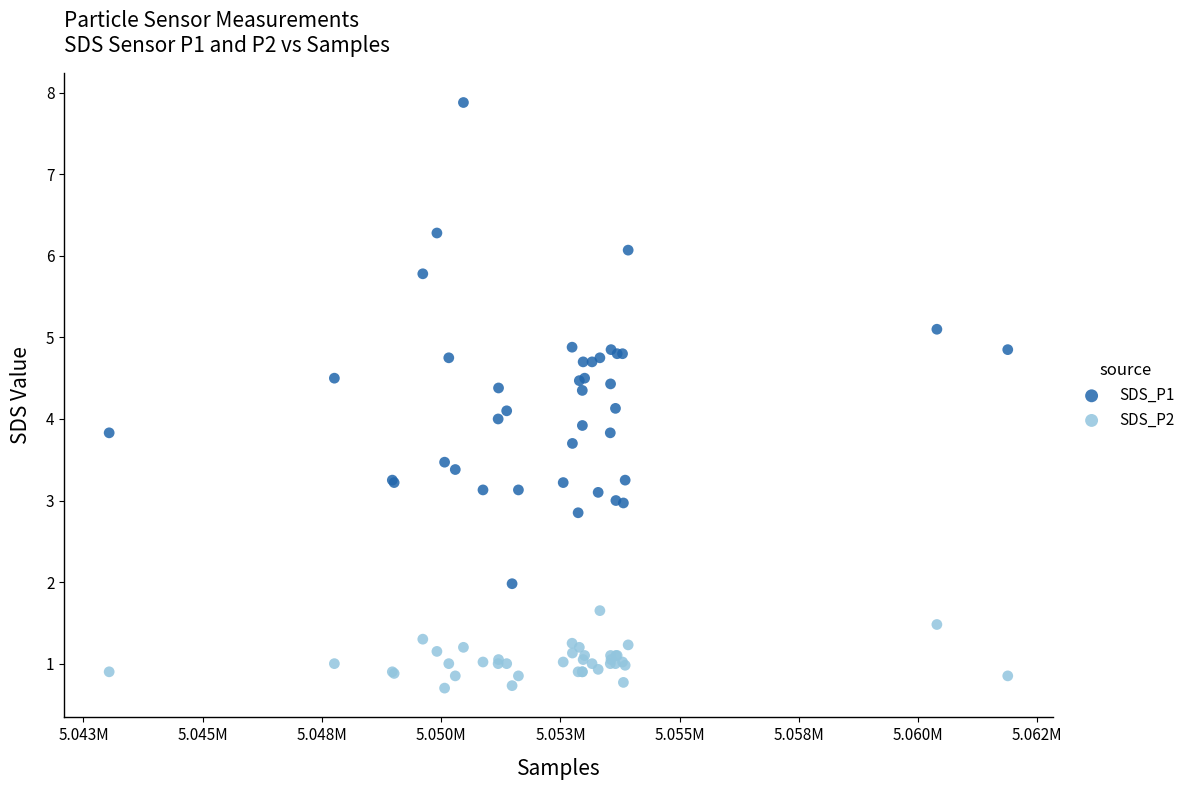

What are all the series names shown in the legend?

SDS_P1, SDS_P2